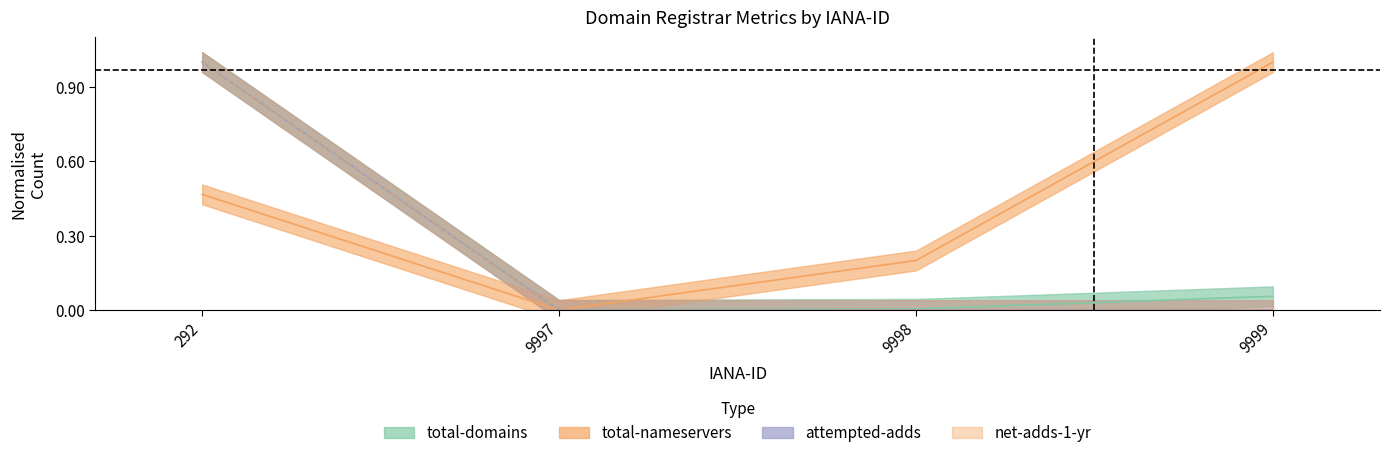

What is the average value of the net-adds-1-yr series?

0.2